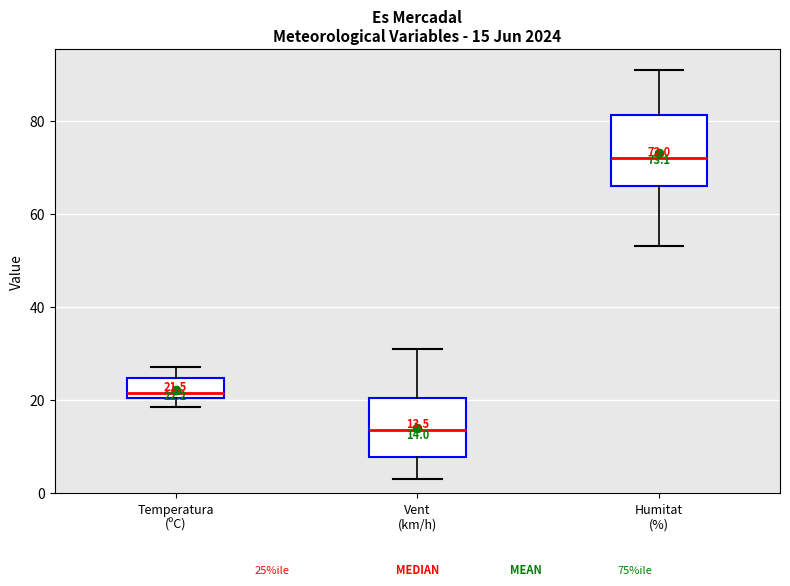

Which box has the lowest median line?

Vent (km/h)